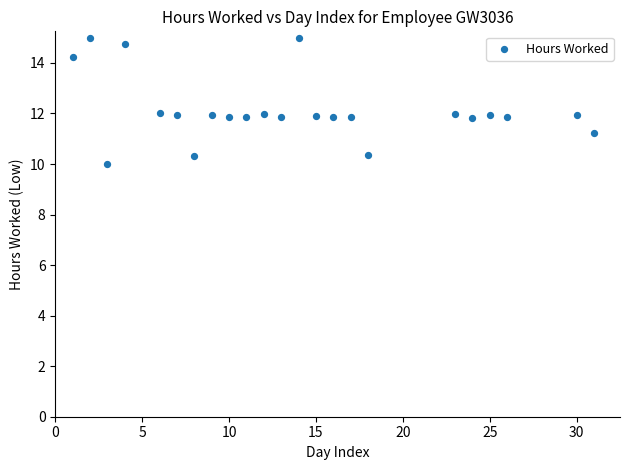

What is the range of X values (max minus min)?

30.0